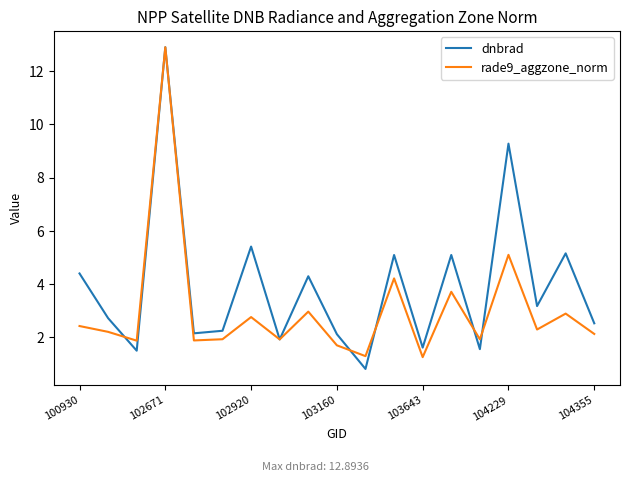

Which series has the largest total across all categories?

dnbrad